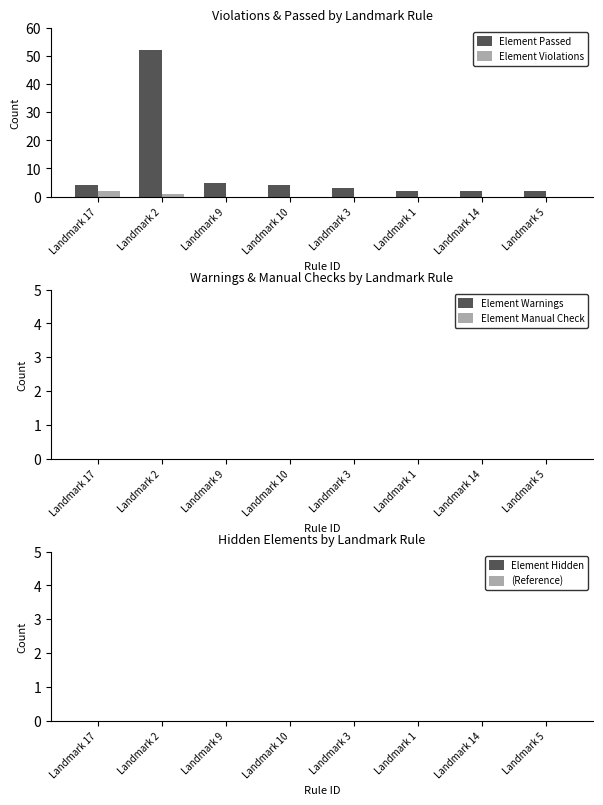

At which label does Element Passed reach its peak?

Landmark 2